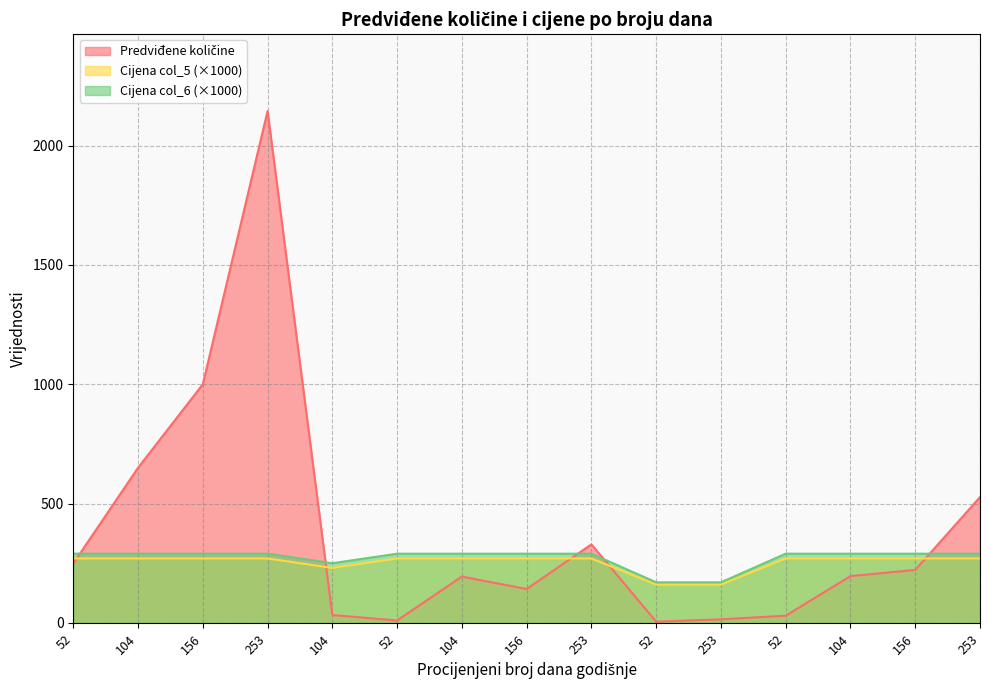

What is the value of the Predviđene količine point at the 15th from the left?

2145